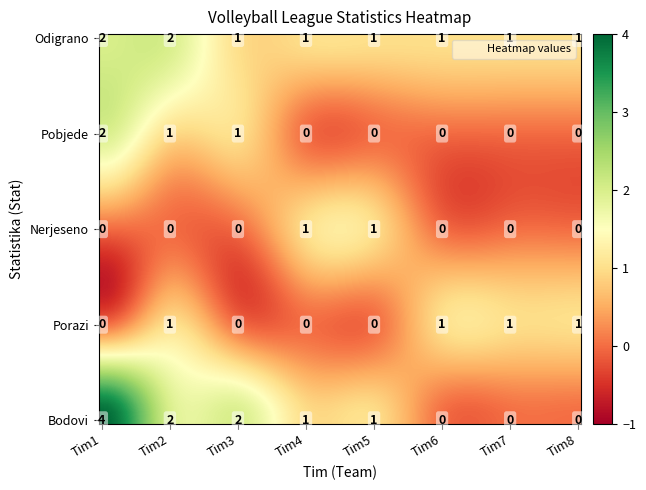

The Bodovi_values series shows 4 at 2. True or false?

False